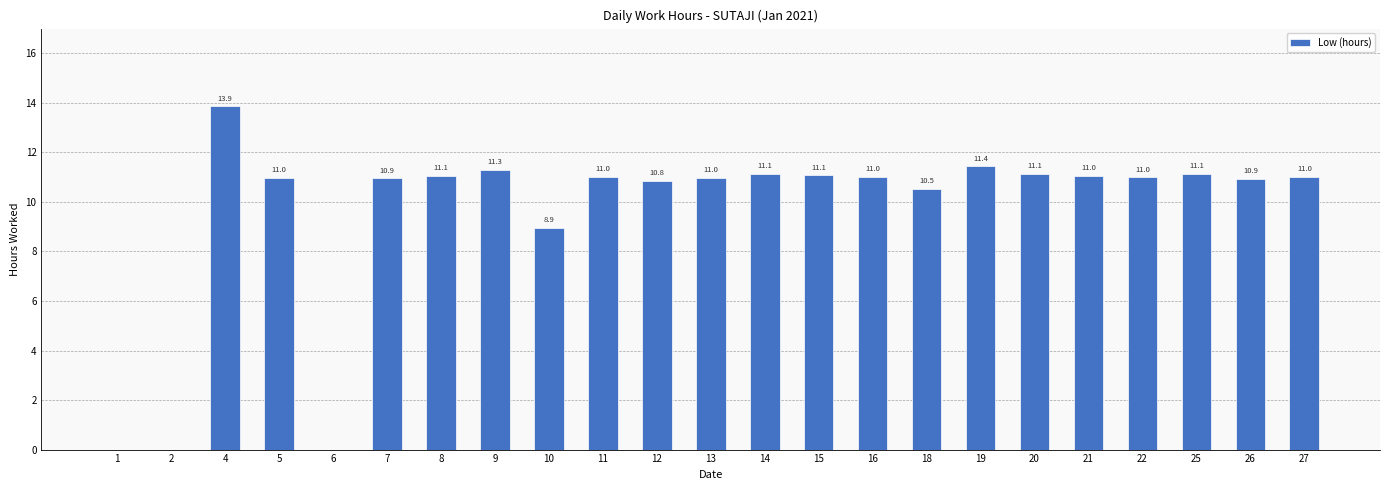

What is the maximum value shown in the chart?

13.9